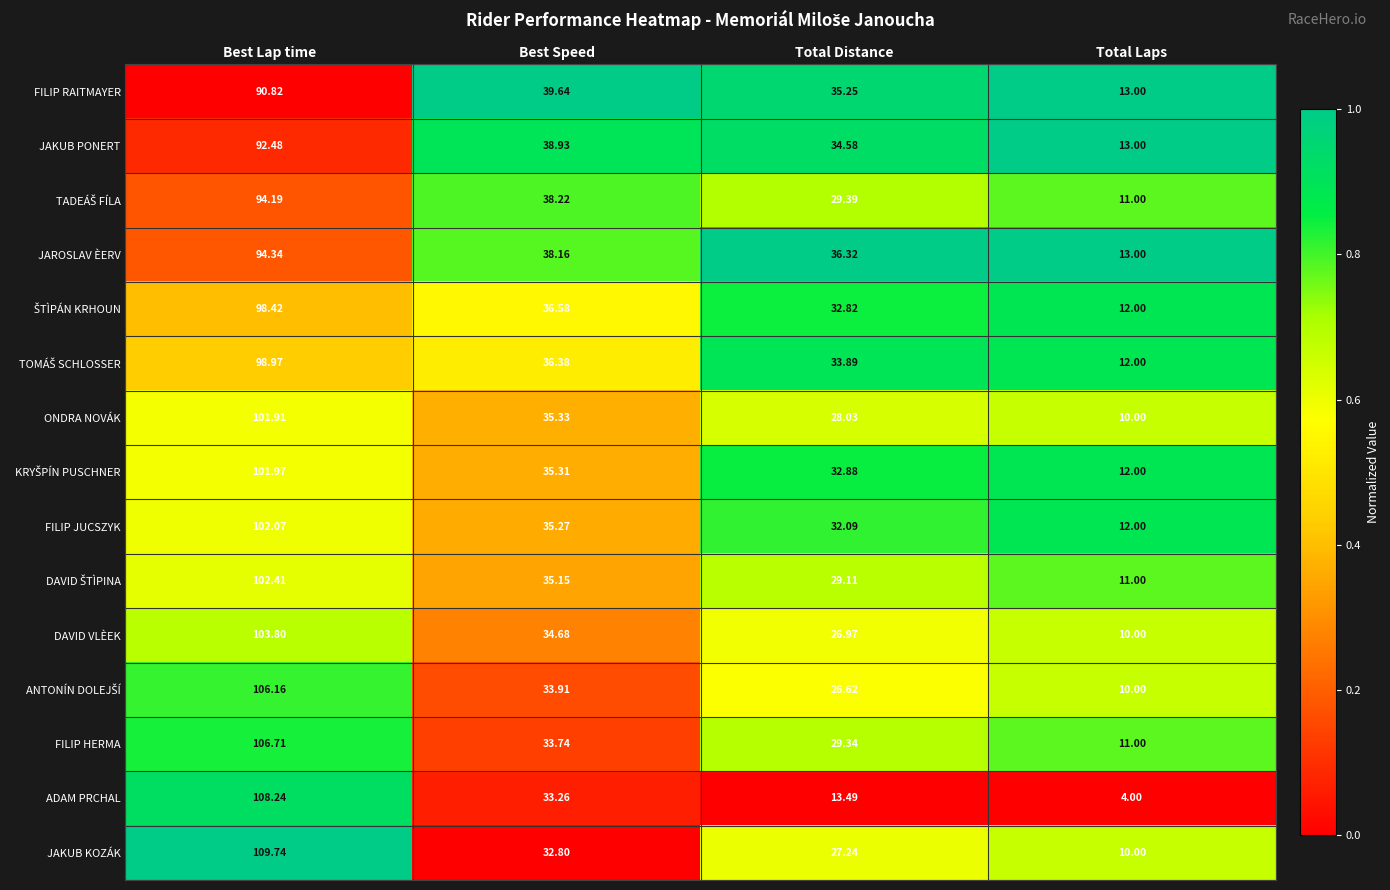

Which category has the highest value across all series?

Best Lap time